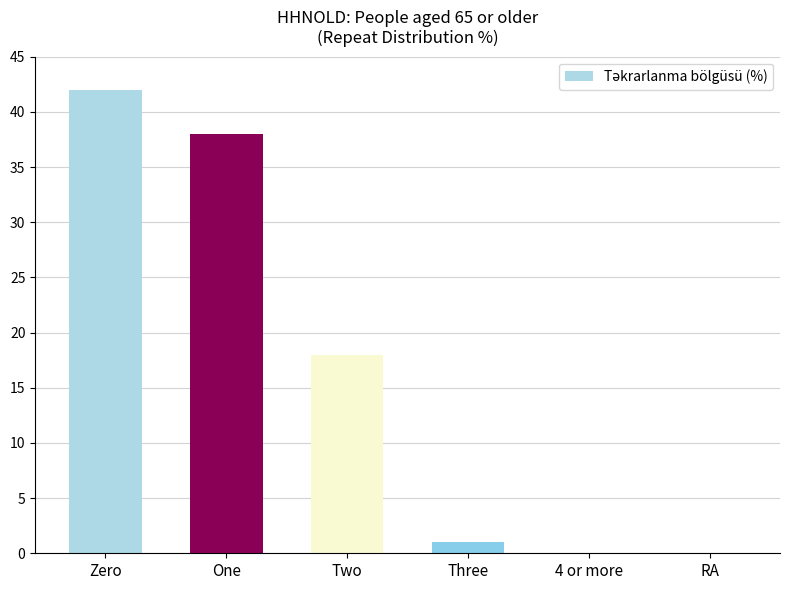

What is the approximate value at Two, to the nearest 5?

20